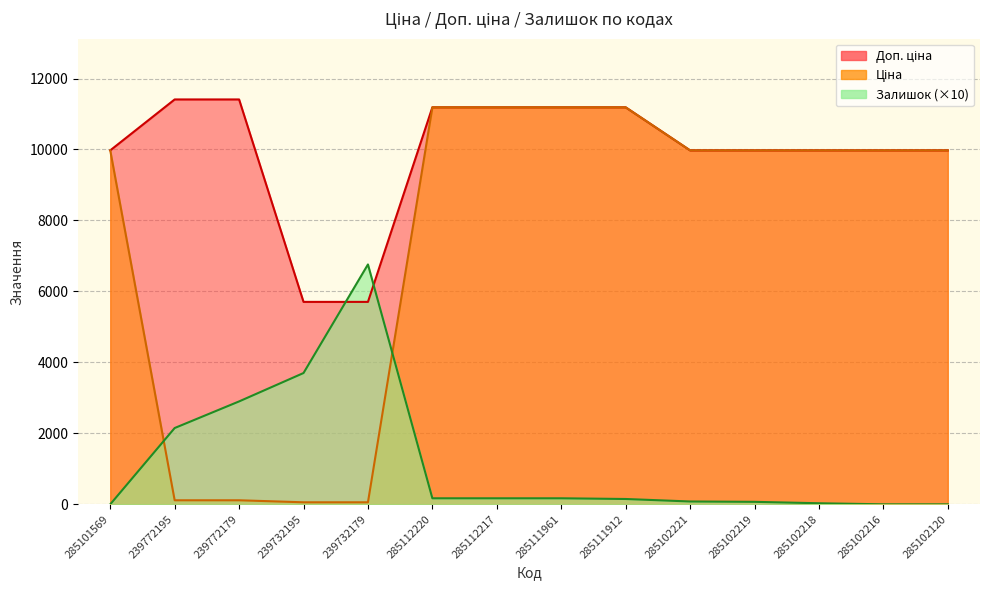

Which label corresponds to the smallest value in the chart?

285101569